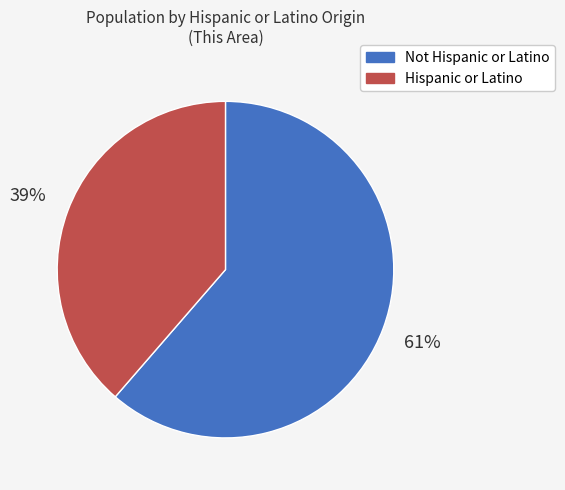

What percentage is the Hispanic or Latino slice, to the nearest percent?

39%